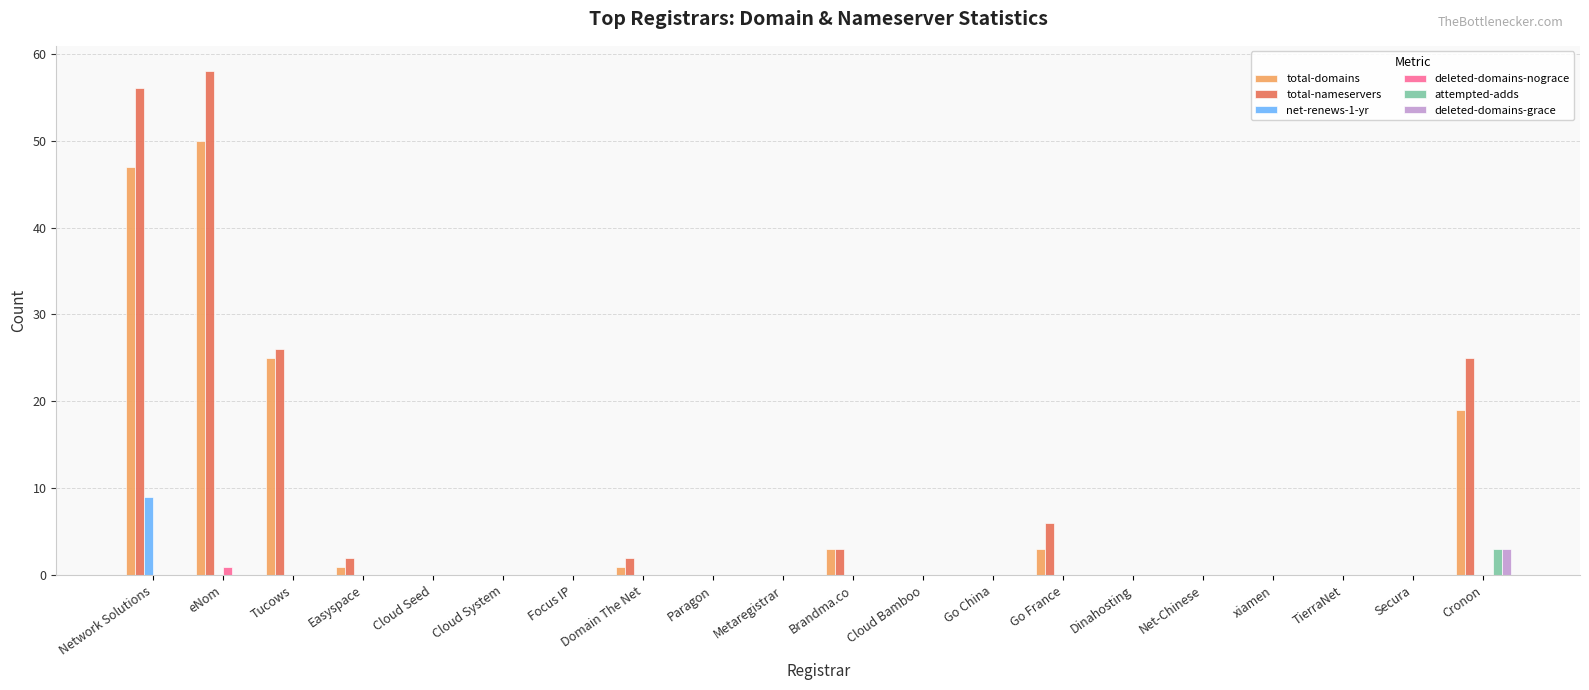

How many categories are shown in the chart?

20